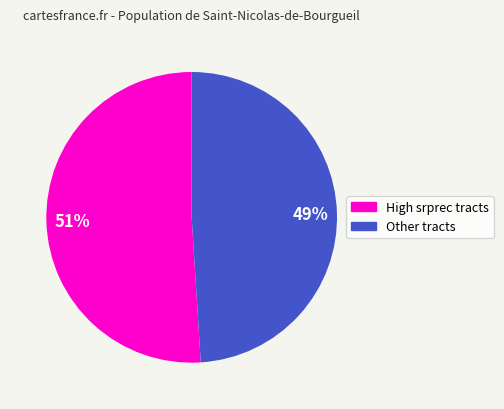

Does any single category account for the majority?

Yes